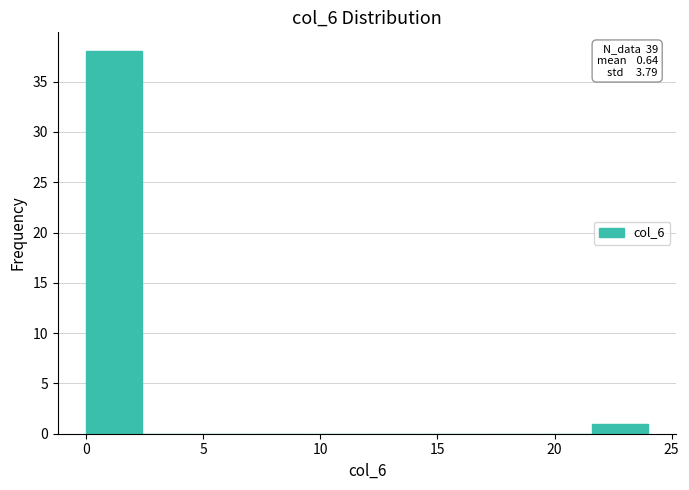

Over which range of the x-axis is the bar tallest?

0.0 to 2.4